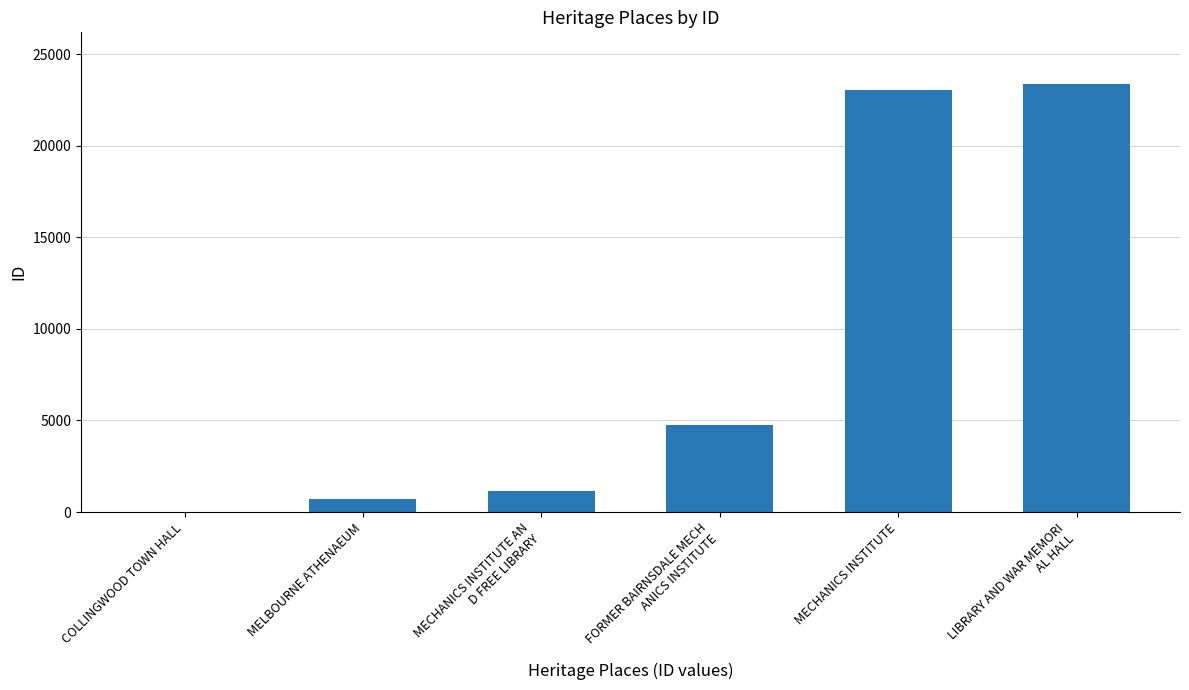

Which has a higher value, COLLINGWOOD TOWN HALL or MELBOURNE ATHENAEUM?

MELBOURNE ATHENAEUM